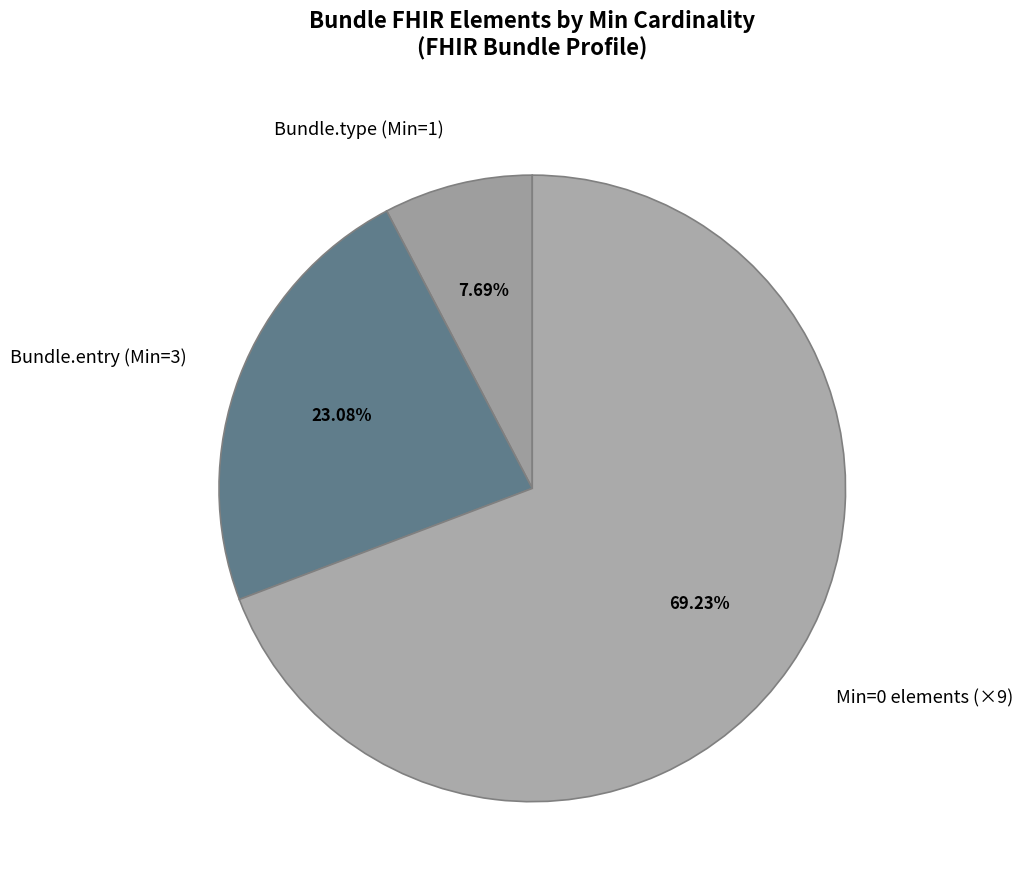

What is the largest slice in the pie chart?

Min=0 elements (×9)